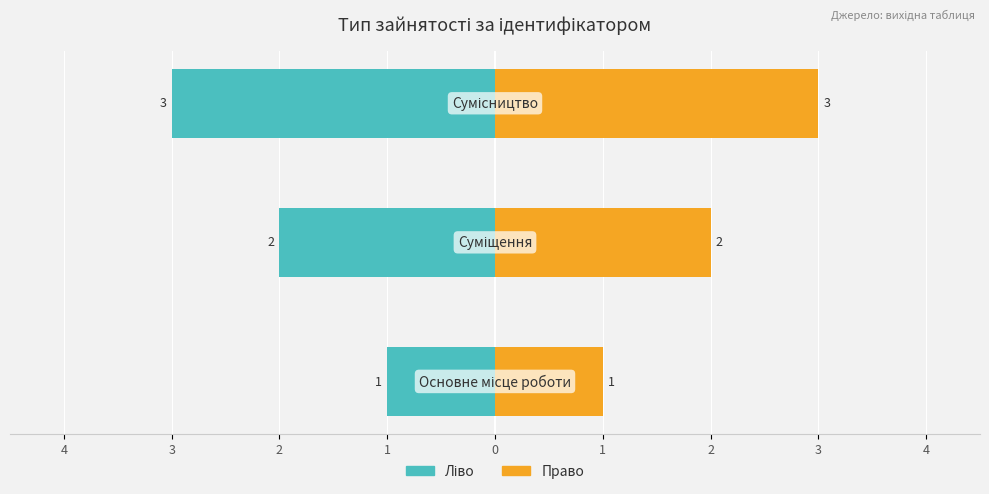

Reading right to left, transcribe all the data shown in this chart.

Ідентифікатор (ліво): 2=-3	3=-2	4=-1
Ідентифікатор (право): 2=3	3=2	4=1